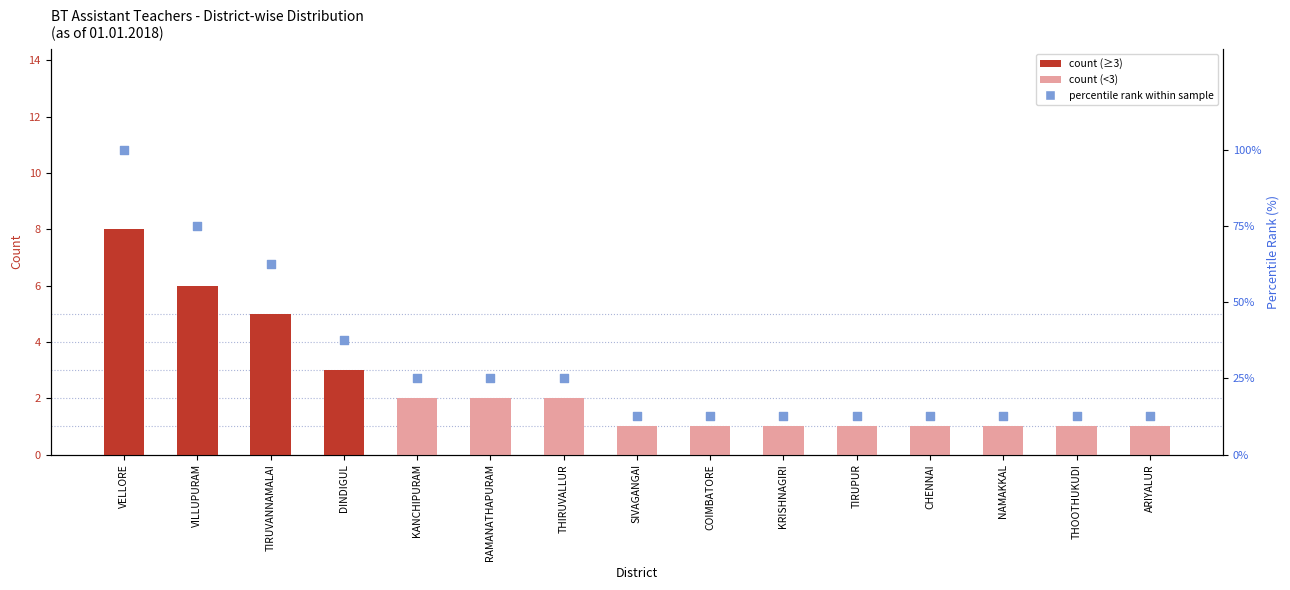

Which series has the widest spread of Y values?

percentile rank within sample